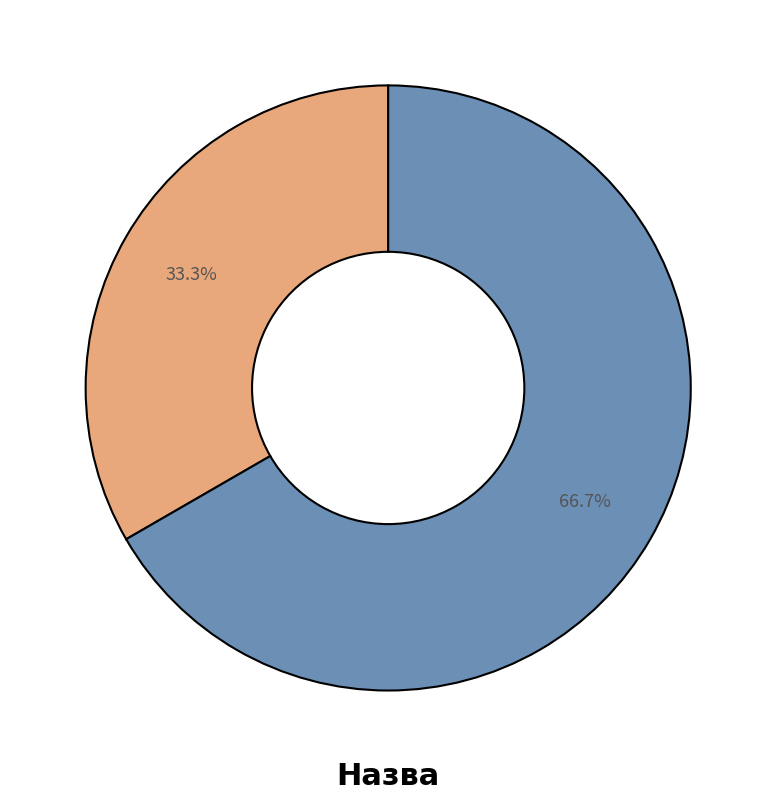

Is there a majority slice in this chart?

Yes